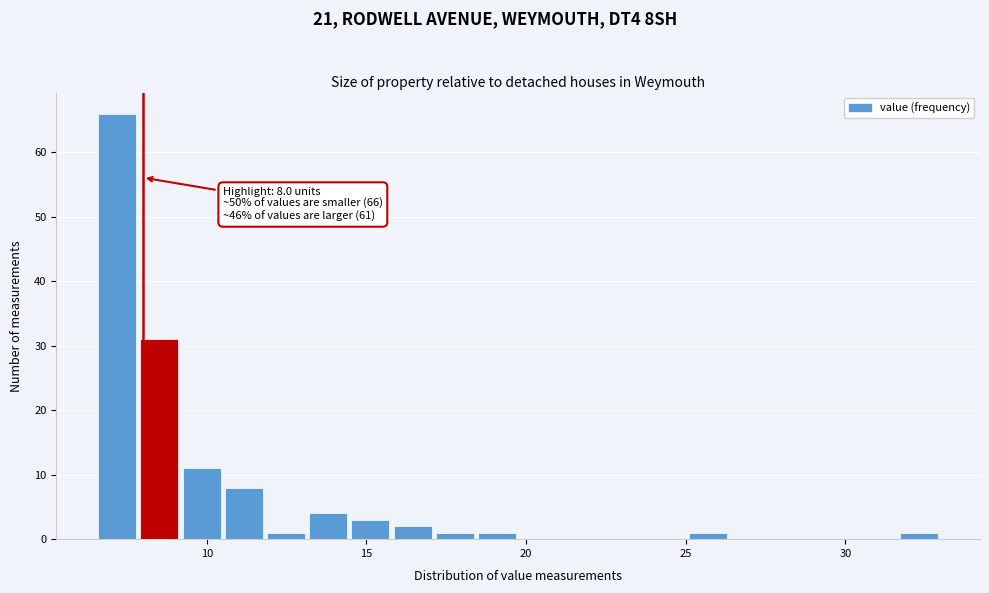

Read against the x-axis, roughly where is the centre of the tallest bar?

7.0